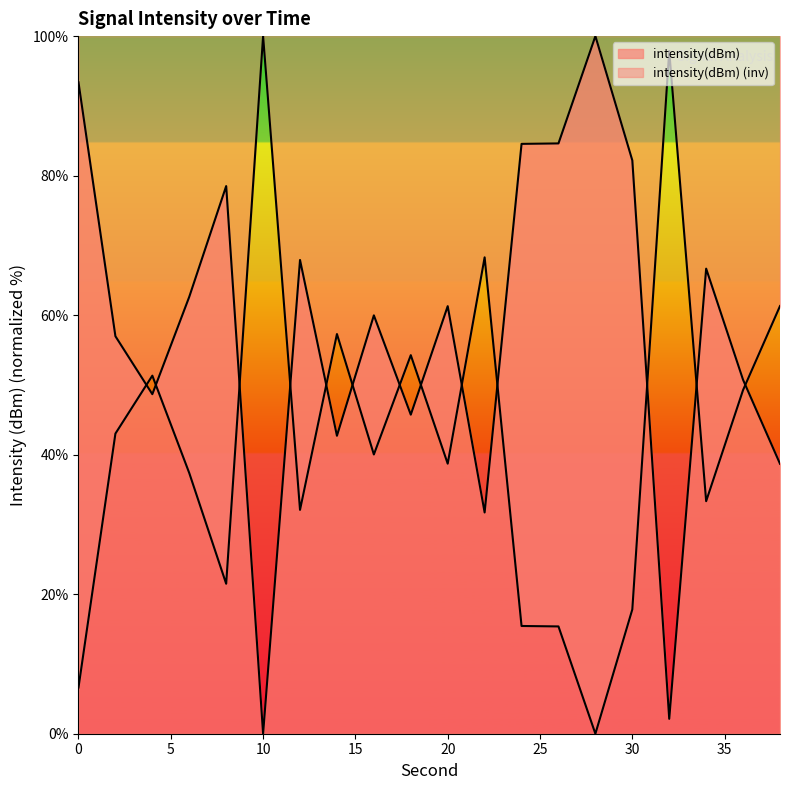

How many values are below 61?

10